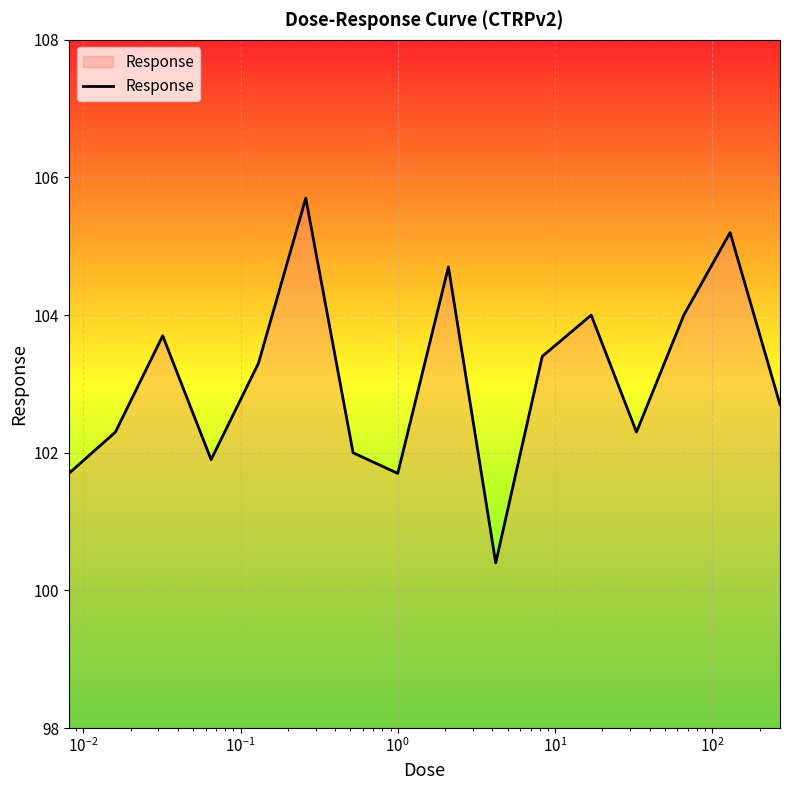

What is the greatest value displayed?

105.7